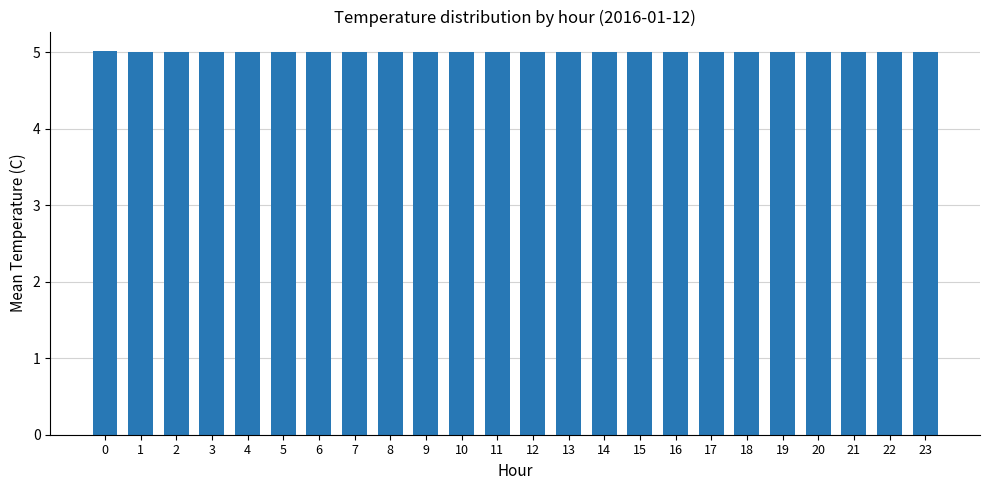

What is the value of the 3rd bar from the left?

5.0